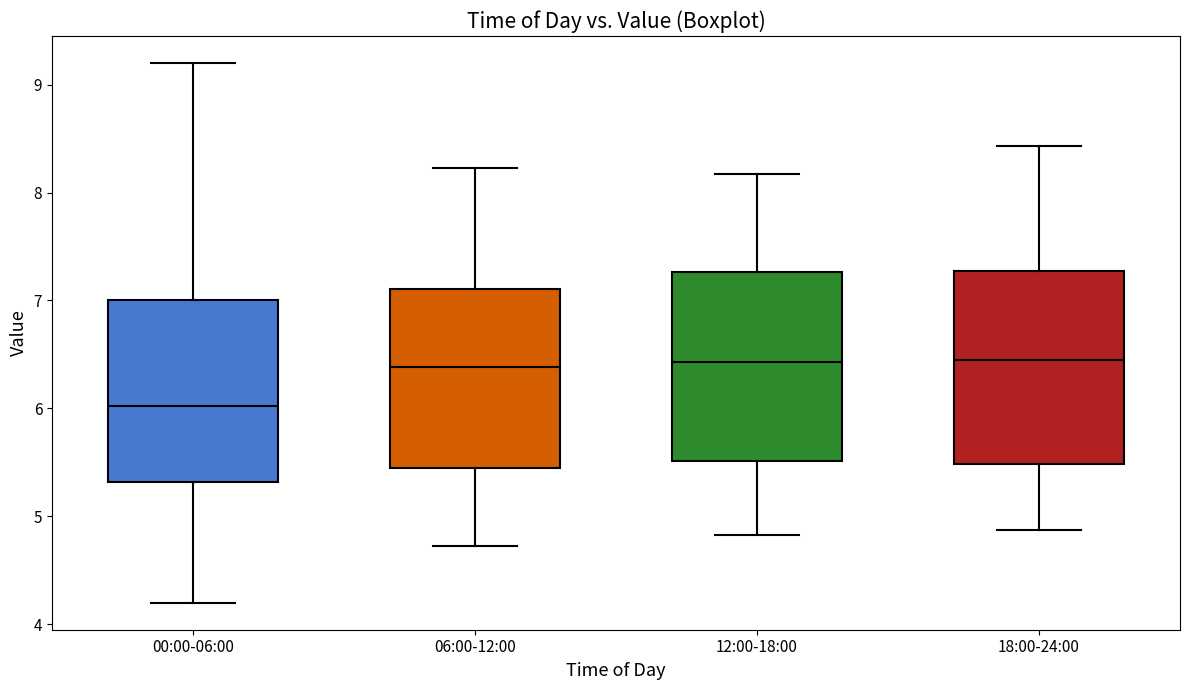

Where does the median line of the box for 06:00-12:00 sit on the y-axis? The values are not printed on the chart, so give them approximately, as read against the axis.

6.4